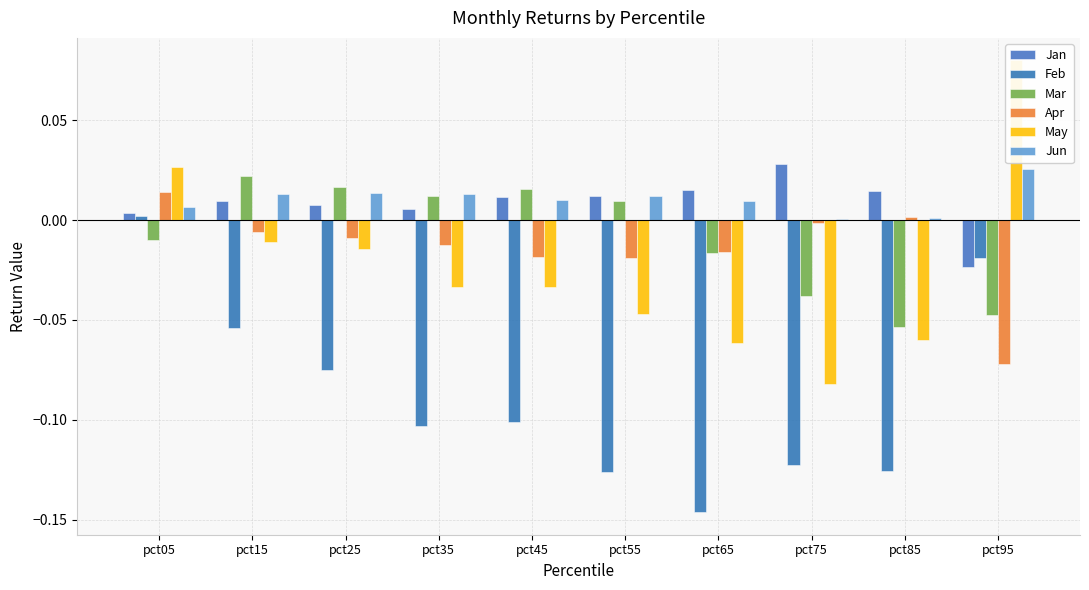

Reading right to left, transcribe all the data shown in this chart.

Jan: pct95=-0.0	pct85=0.0	pct75=0.0	pct65=0.0	pct55=0.0	pct45=0.0	pct35=0.0	pct25=0.0	pct15=0.0	pct05=0.0
Feb: pct95=-0.0	pct85=-0.1	pct75=-0.1	pct65=-0.1	pct55=-0.1	pct45=-0.1	pct35=-0.1	pct25=-0.1	pct15=-0.1	pct05=0.0
Mar: pct95=-0.0	pct85=-0.1	pct75=-0.0	pct65=-0.0	pct55=0.0	pct45=0.0	pct35=0.0	pct25=0.0	pct15=0.0	pct05=-0.0
Apr: pct95=-0.1	pct85=0.0	pct75=-0.0	pct65=-0.0	pct55=-0.0	pct45=-0.0	pct35=-0.0	pct25=-0.0	pct15=-0.0	pct05=0.0
May: pct95=0.1	pct85=-0.1	pct75=-0.1	pct65=-0.1	pct55=-0.0	pct45=-0.0	pct35=-0.0	pct25=-0.0	pct15=-0.0	pct05=0.0
Jun: pct95=0.0	pct85=0.0	pct75=0.0	pct65=0.0	pct55=0.0	pct45=0.0	pct35=0.0	pct25=0.0	pct15=0.0	pct05=0.0